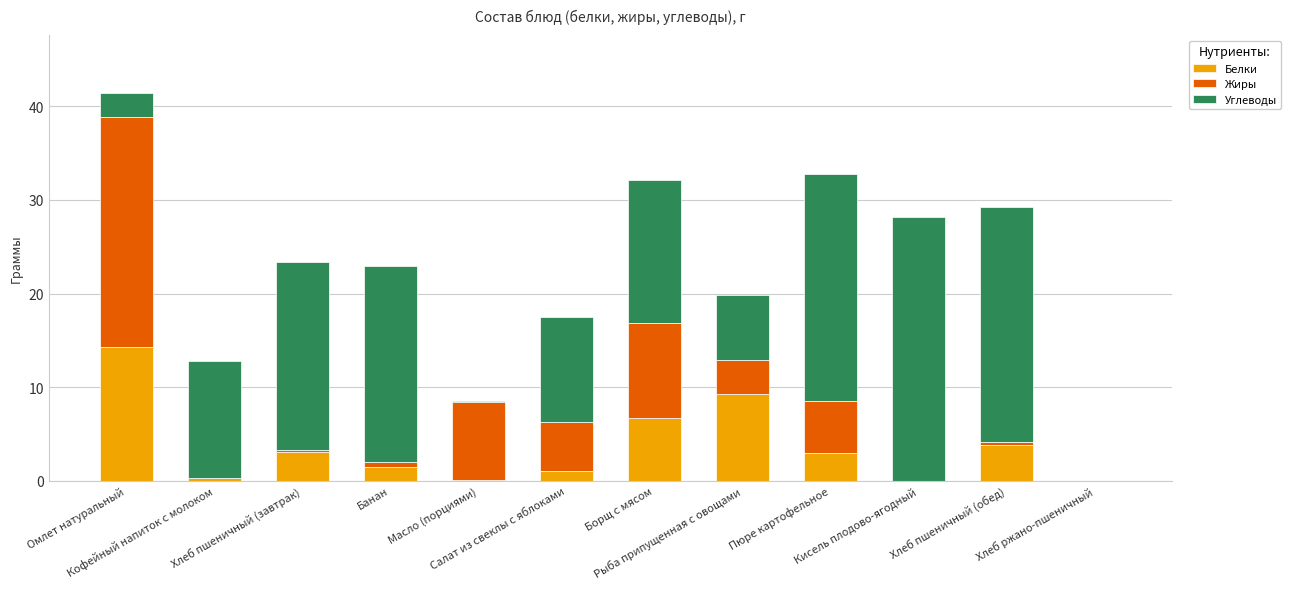

What is the sum of all Белки values?

43.2